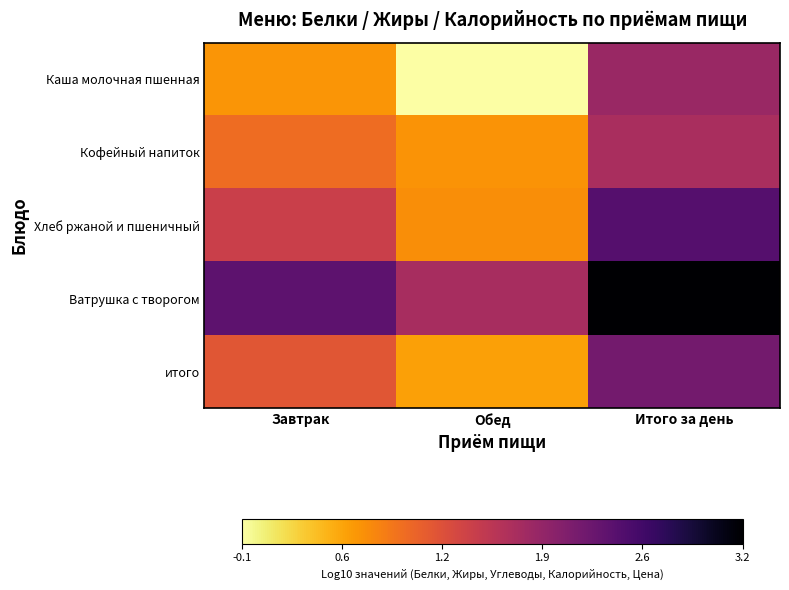

Which has a higher value, Итого за день or Обед?

Итого за день